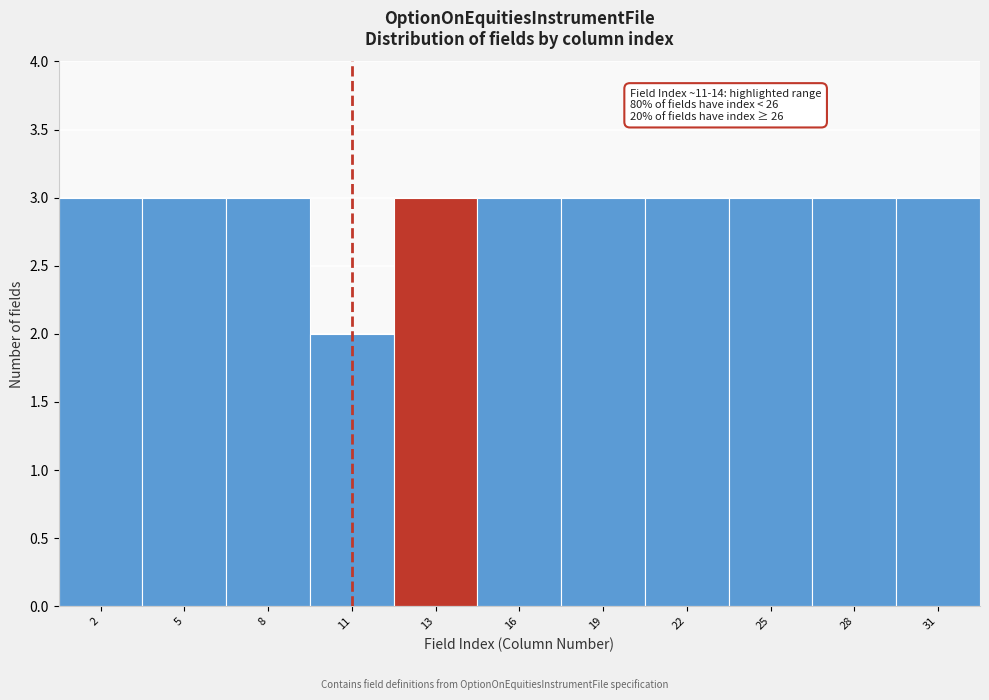

Reading left to right, extract all data points from this chart.

2=3	5=3	8=3	11=2	13=3	16=3	19=3	22=3	25=3	28=3	31=3